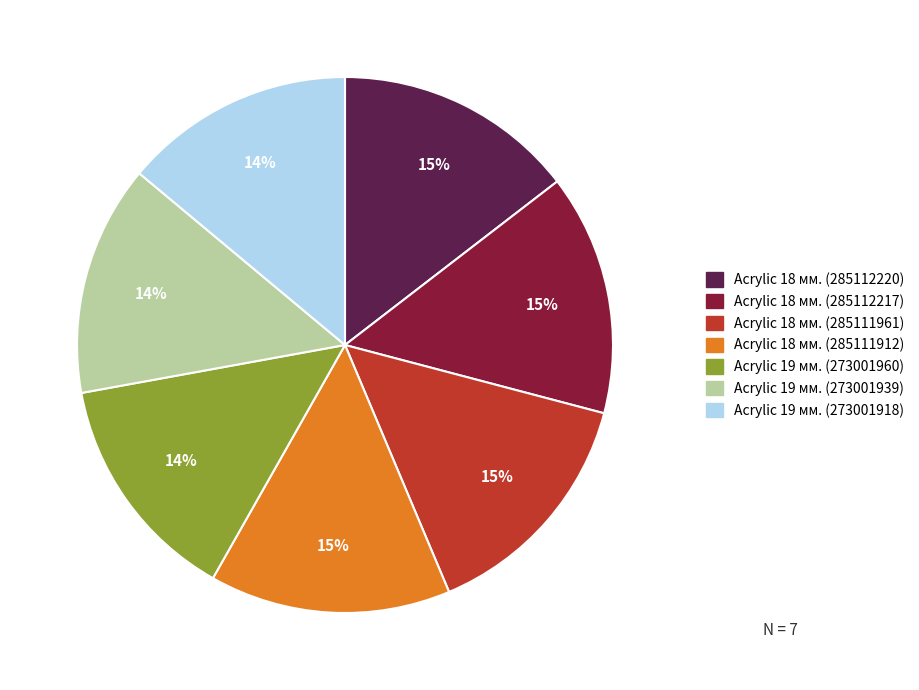

Is there any slice that represents more than half of the pie?

No